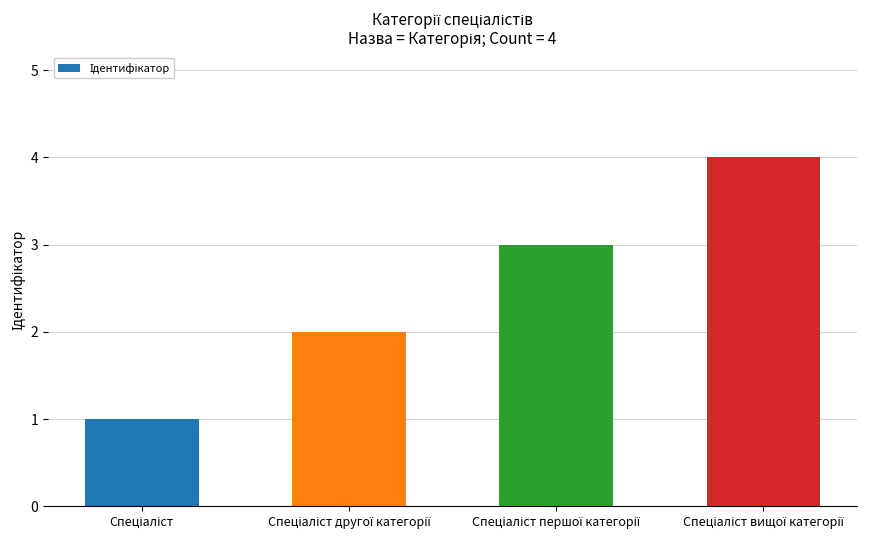

Count the number of categories in the chart.

4